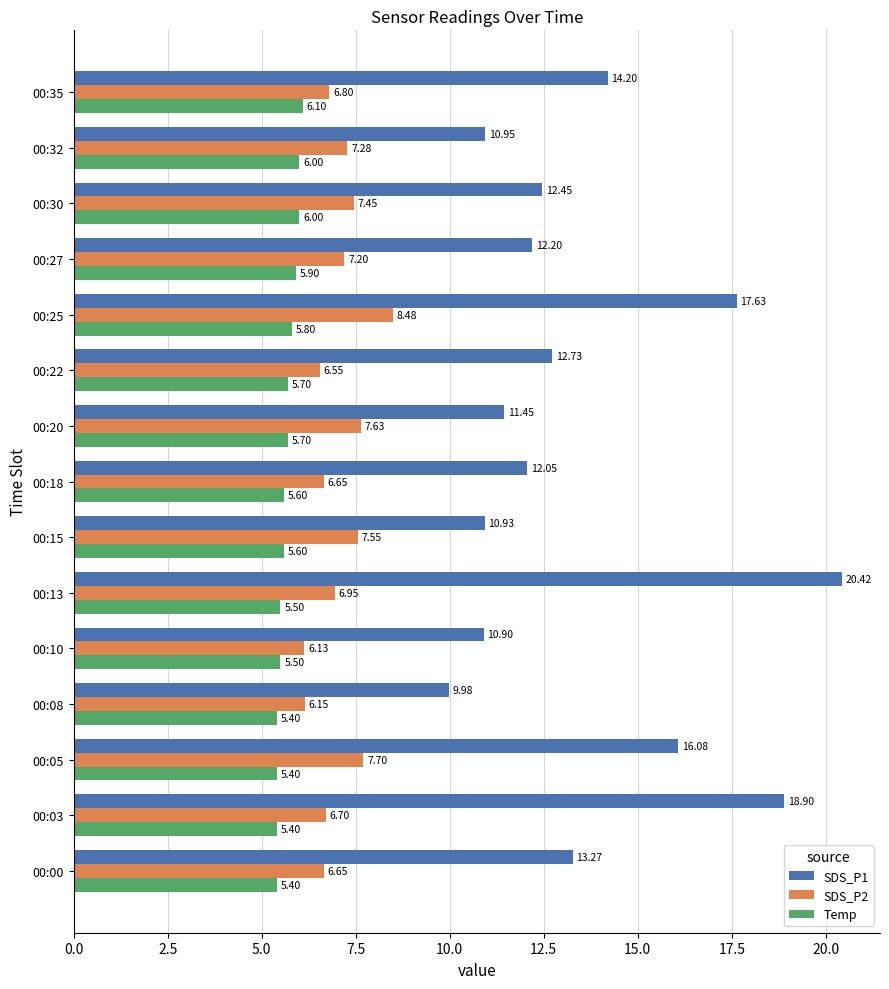

Which series has the widest spread of values?

SDS_P1